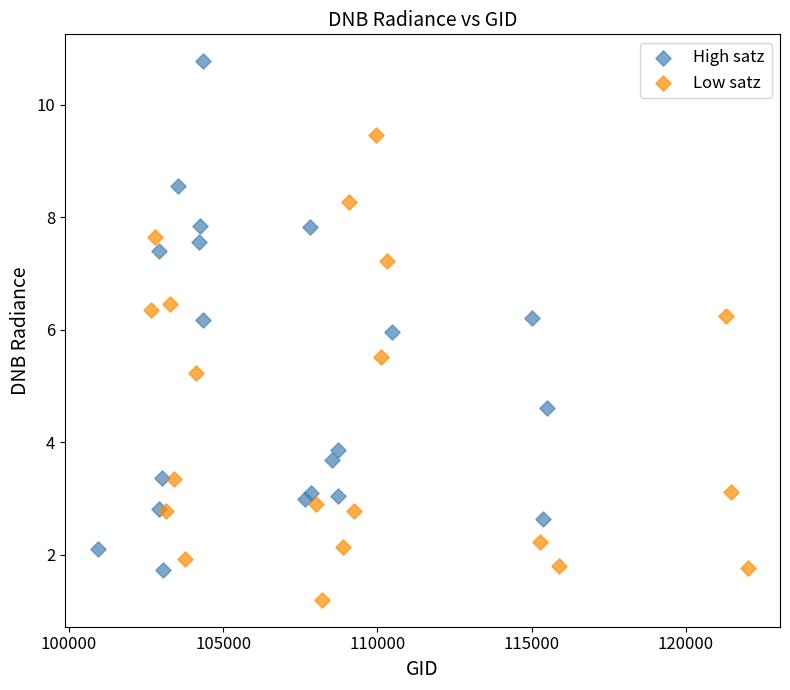

Which series has the widest spread of Y values?

High satz